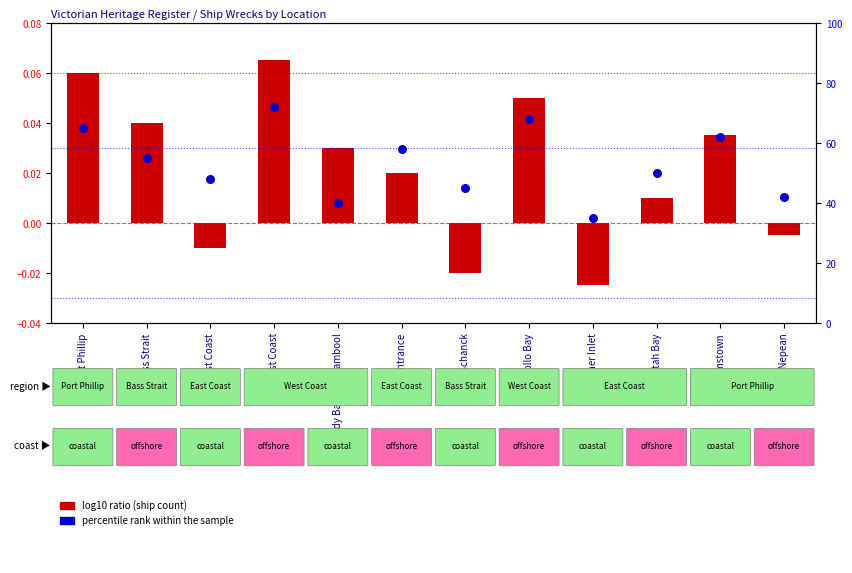

Which series reaches the minimum Y coordinate?

log10 ratio